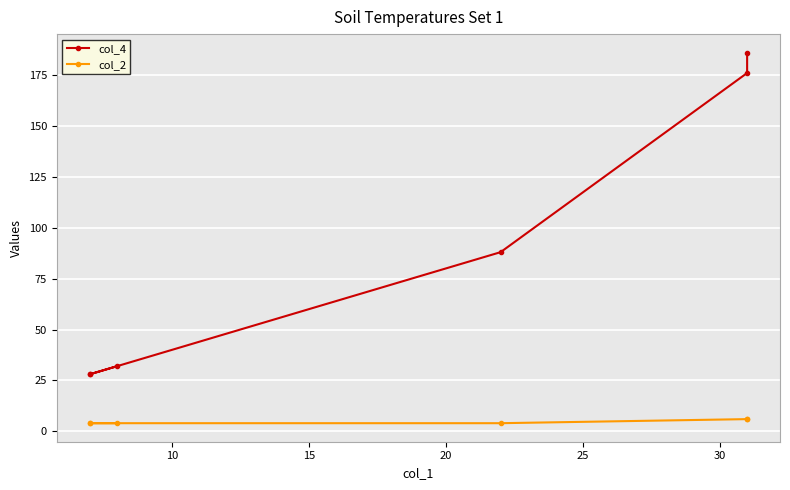

True or false: col_4 and col_2 intersect in this chart.

False